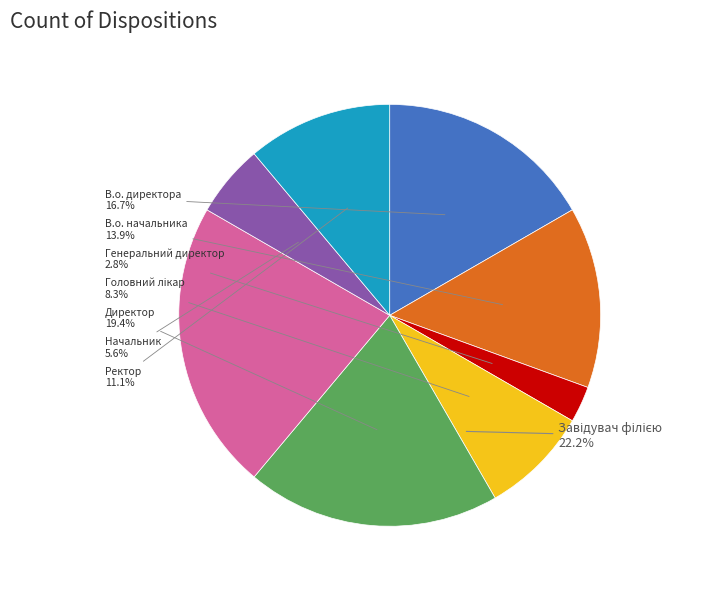

How many segments does this pie chart have?

8